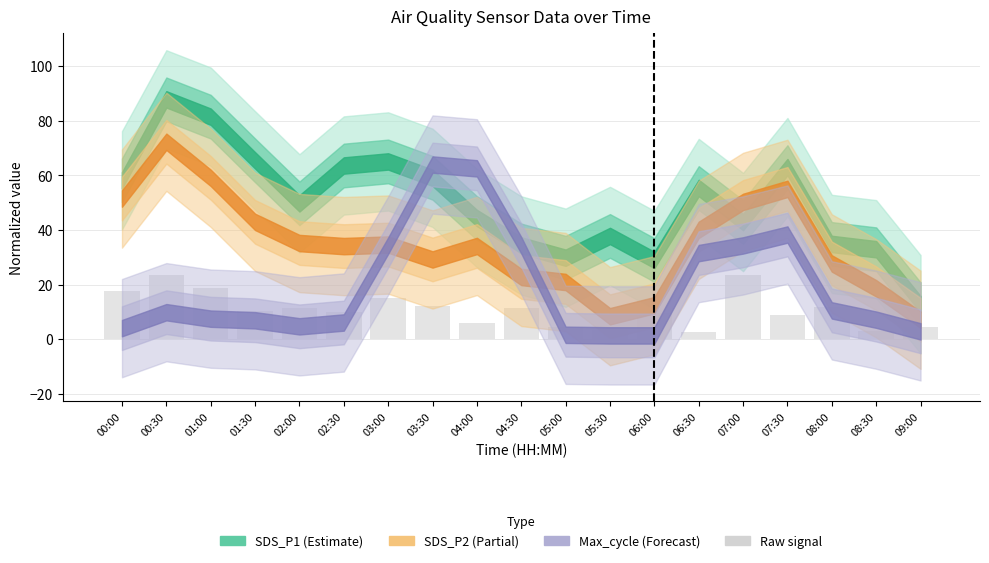

What is the greatest value displayed?

23.6